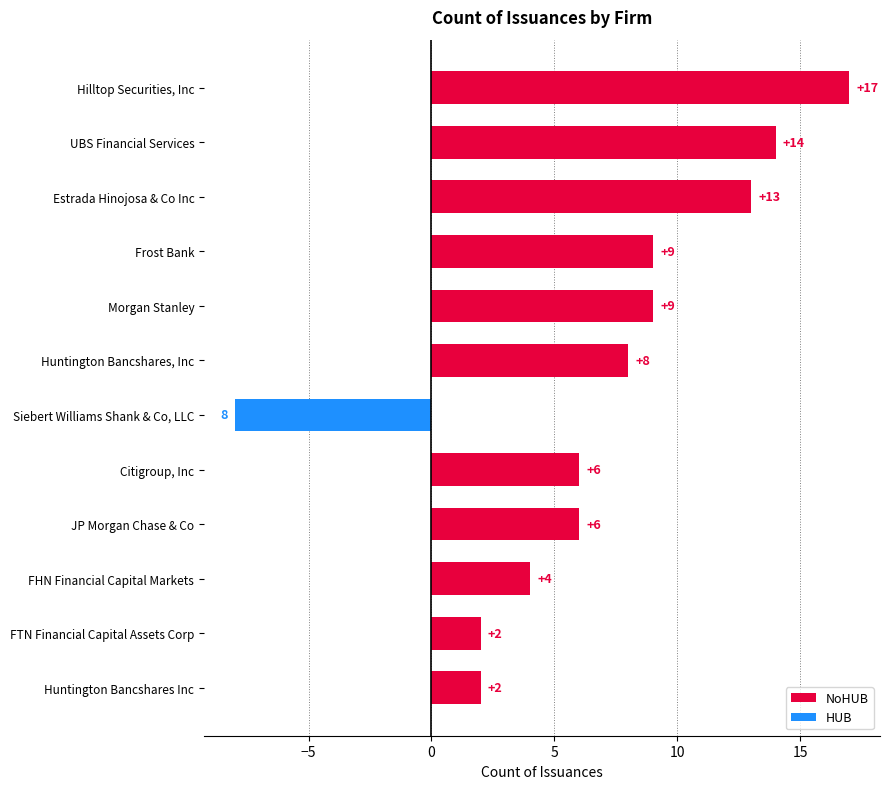

What is the change in value from Frost Bank to JP Morgan Chase & Co?

-3